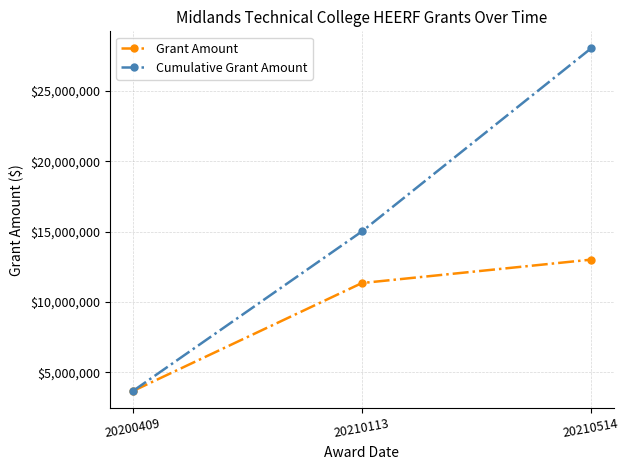

What is the total value across all series at 20210514?

41021059